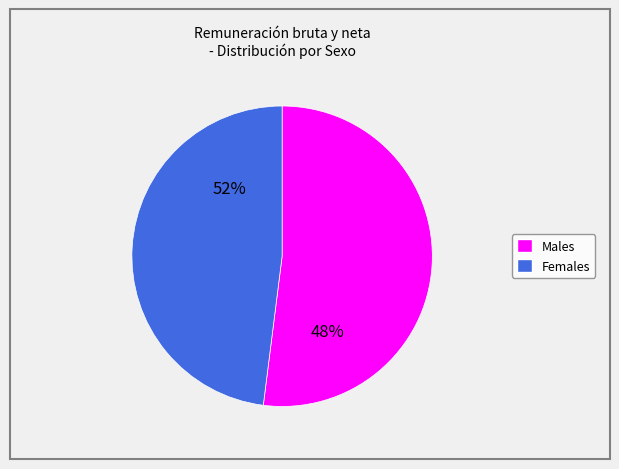

Is the sum of Femenino and Masculino greater than half?

Yes